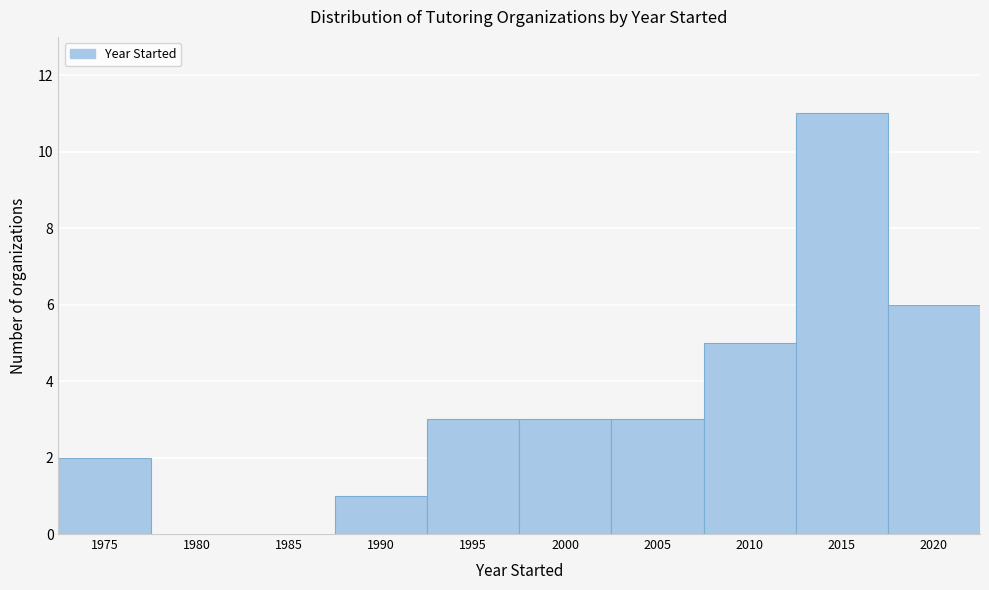

Reading left to right, transcribe all the data shown in this chart.

1975=2	1980=0	1985=0	1990=1	1995=3	2000=3	2005=3	2010=5	2015=11	2020=6